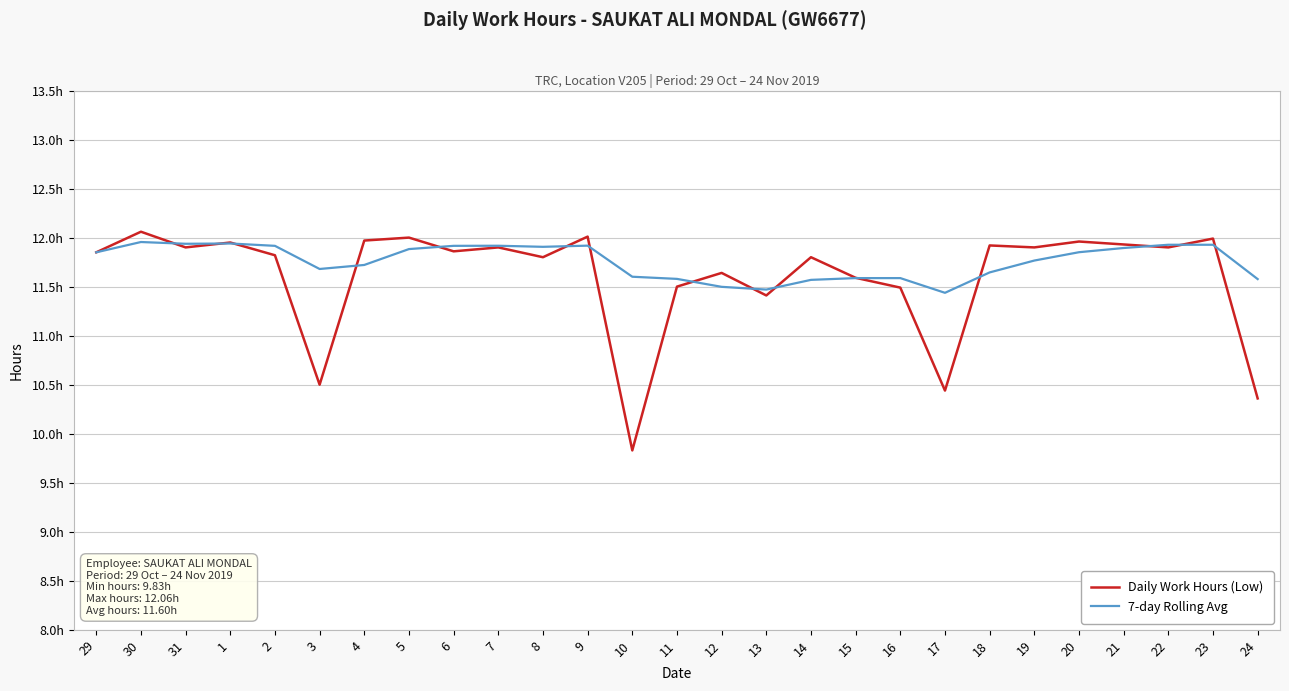

Reading right to left, transcribe all the data shown in this chart.

Daily Work Hours (Low): 10.4	12.0	11.9	11.9	12.0	11.9	11.9	10.4	11.5	11.6	11.8	11.4	11.6	11.5	9.8	12.0	11.8	11.9	11.9	12.0	12.0	10.5	11.8	11.9	11.9	12.1	11.8
7-day Rolling Avg: 11.6	11.9	11.9	11.9	11.9	11.8	11.6	11.4	11.6	11.6	11.6	11.5	11.5	11.6	11.6	11.9	11.9	11.9	11.9	11.9	11.7	11.7	11.9	11.9	11.9	12.0	11.8